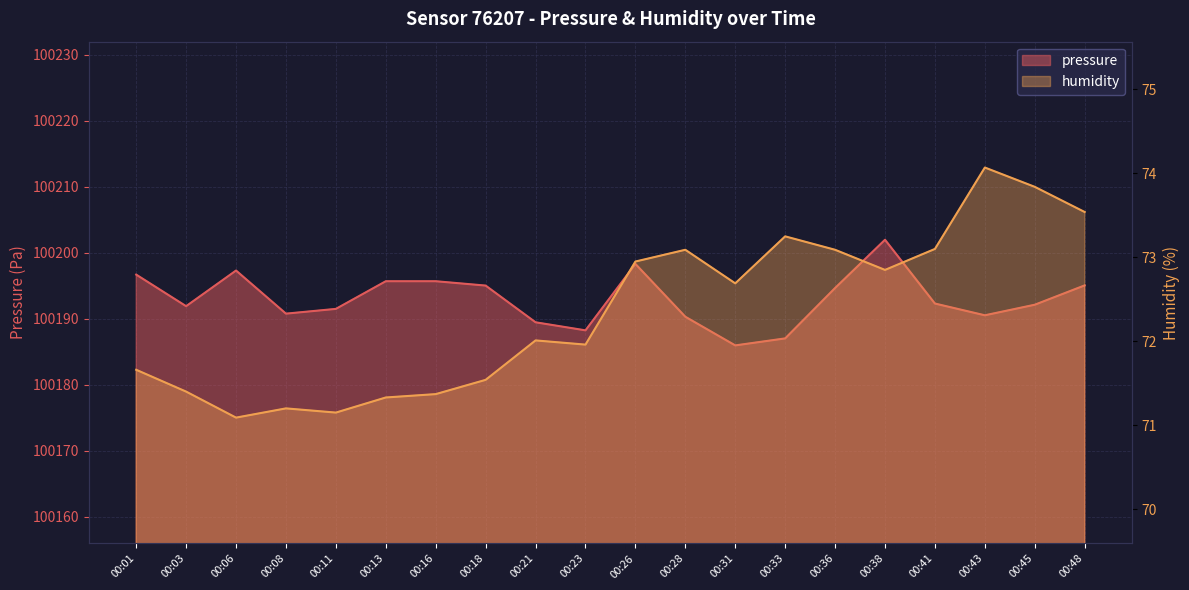

Is it true that humidity equals 74.1 at 00:43?

True